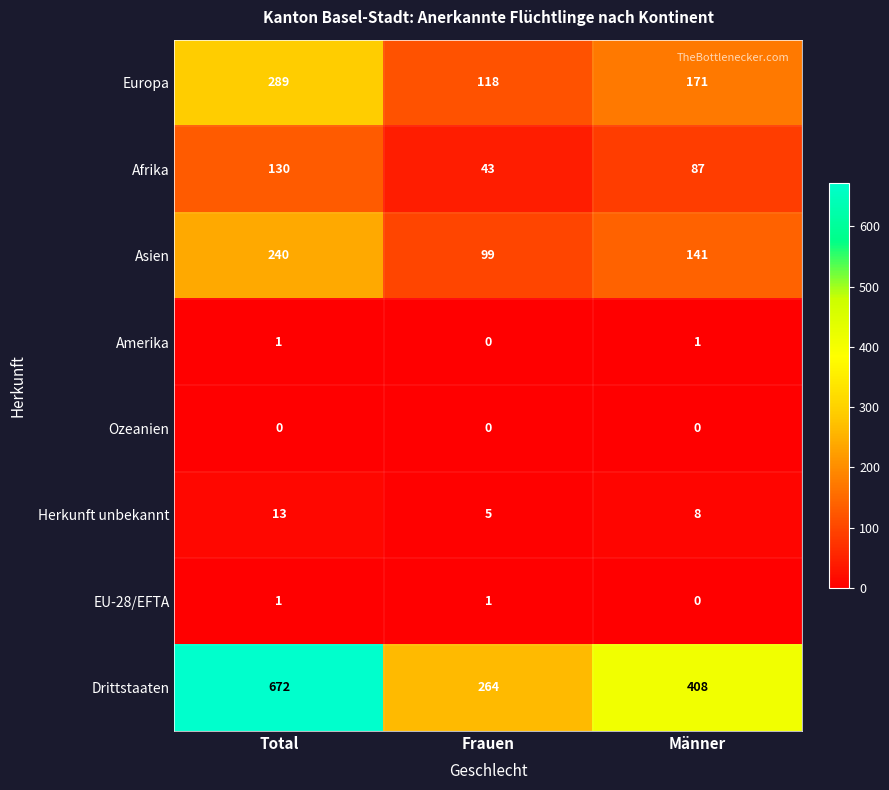

How many Asien values are between 99 and 240?

3